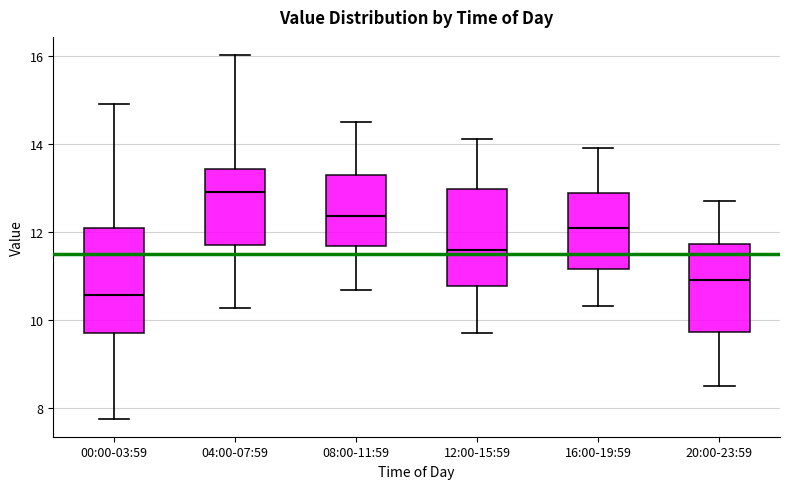

Reading left to right, transcribe this box plot: for each box, give where its median line is, the range the box spans, and where its two whiskers end, as read against the y-axis. The values are not printed on the chart, so give them approximately, as read against the axis.

00:00-03:59: median 10.6, box 9.6 to 12.0, whiskers 7.8 to 15.0
04:00-07:59: median 13.0, box 11.6 to 13.4, whiskers 10.2 to 16.0
08:00-11:59: median 12.4, box 11.6 to 13.4, whiskers 10.6 to 14.6
12:00-15:59: median 11.6, box 10.8 to 13.0, whiskers 9.8 to 14.2
16:00-19:59: median 12.0, box 11.2 to 12.8, whiskers 10.4 to 14.0
20:00-23:59: median 11.0, box 9.8 to 11.8, whiskers 8.6 to 12.8